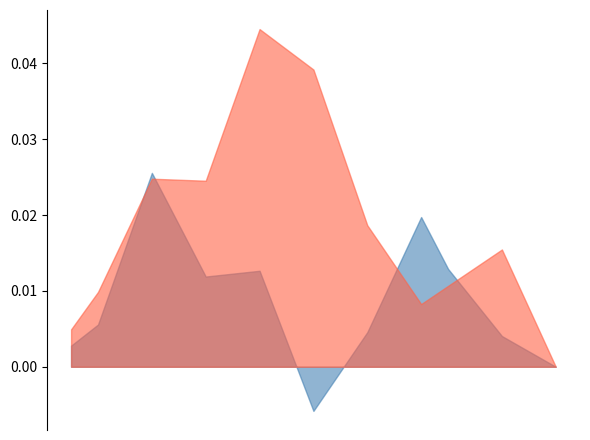

At which category is the sum across all series the highest?

7